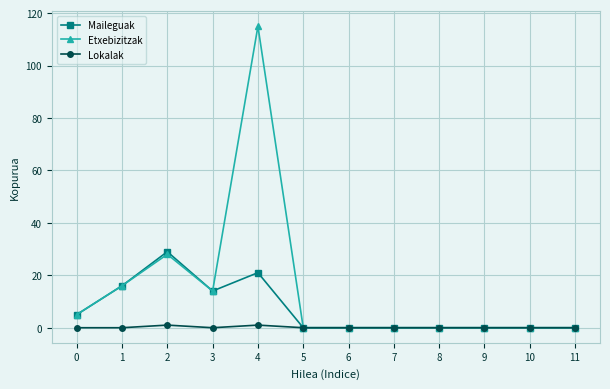

The value of Lokalak at 5 is 0. True or false?

True